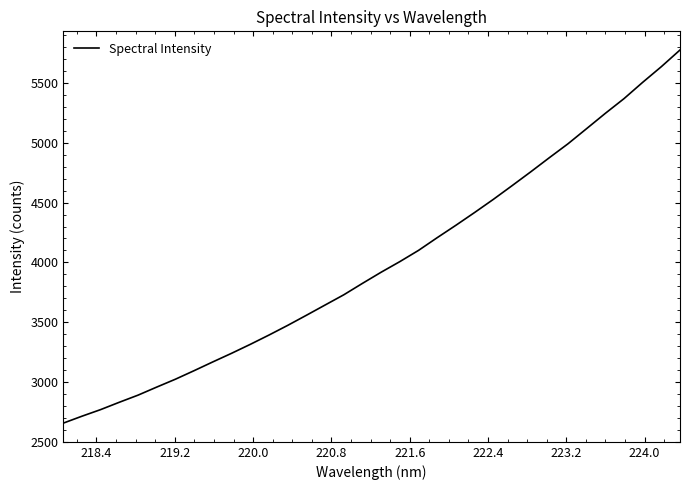

What is the difference between the second highest and second lowest values?

2923.4